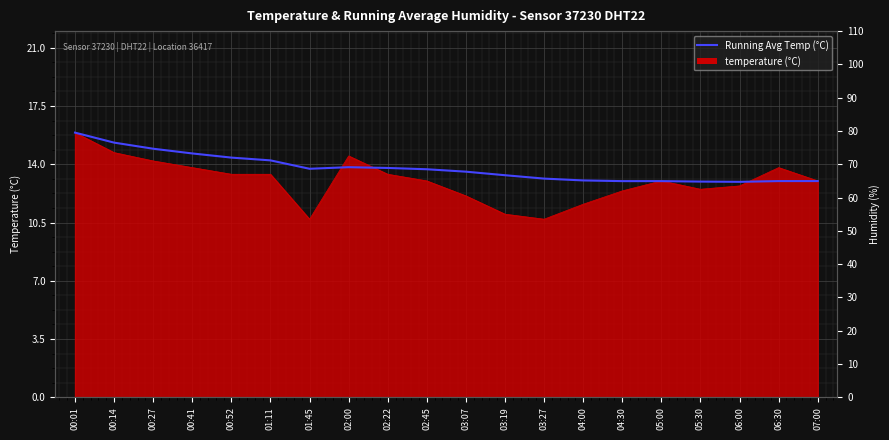

What is the difference between the values at 00:52 and 00:14?

0.9